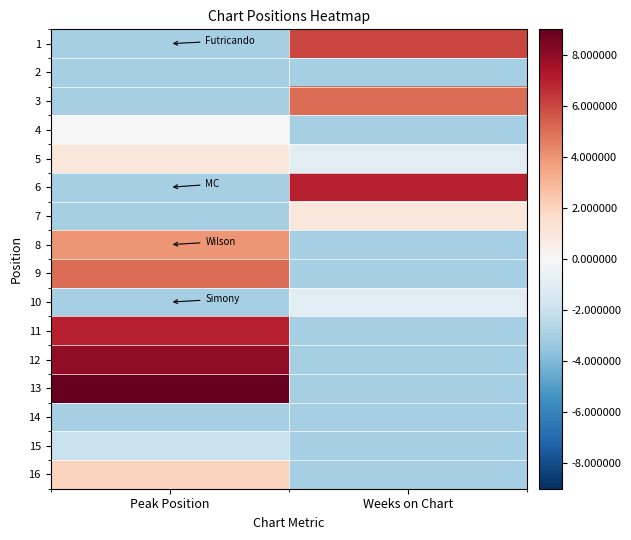

Reading left to right, list all the values displayed in this chart.

1: Peak Position=-3	Weeks on Chart=6
2: Peak Position=-3	Weeks on Chart=-3
3: Peak Position=-3	Weeks on Chart=5
4: Peak Position=0	Weeks on Chart=-3
5: Peak Position=1	Weeks on Chart=-1
6: Peak Position=-3	Weeks on Chart=7
7: Peak Position=-3	Weeks on Chart=1
8: Peak Position=4	Weeks on Chart=-3
9: Peak Position=5	Weeks on Chart=-3
10: Peak Position=-3	Weeks on Chart=-1
11: Peak Position=7	Weeks on Chart=-3
12: Peak Position=8	Weeks on Chart=-3
13: Peak Position=9	Weeks on Chart=-3
14: Peak Position=-3	Weeks on Chart=-3
15: Peak Position=-2	Weeks on Chart=-3
16: Peak Position=2	Weeks on Chart=-3